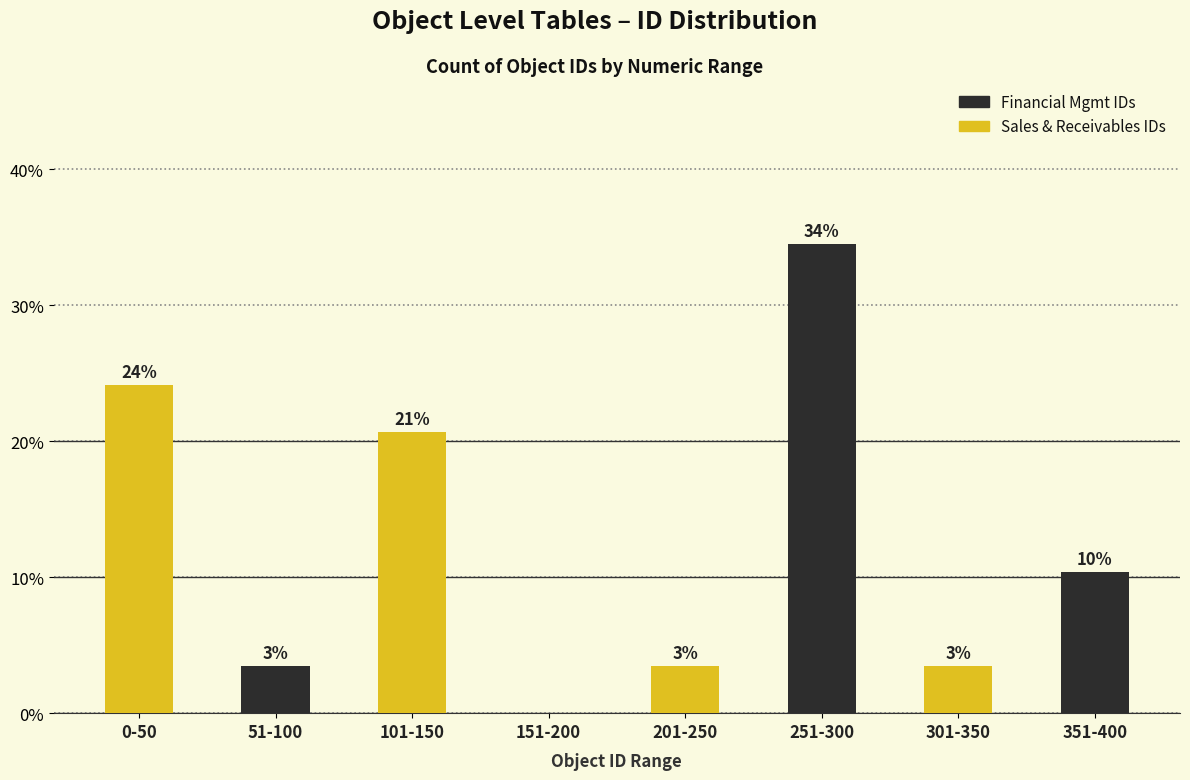

Are the bars horizontal?

No